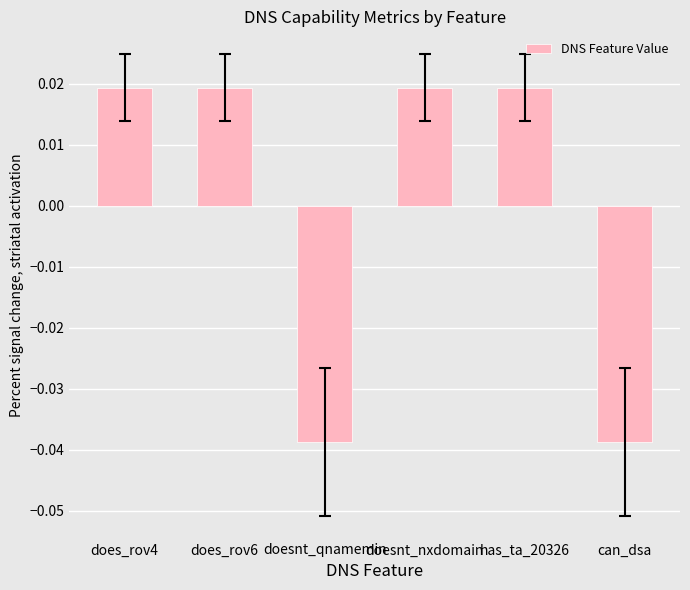

What is the label of the 5th bar from the right?

does_rov6